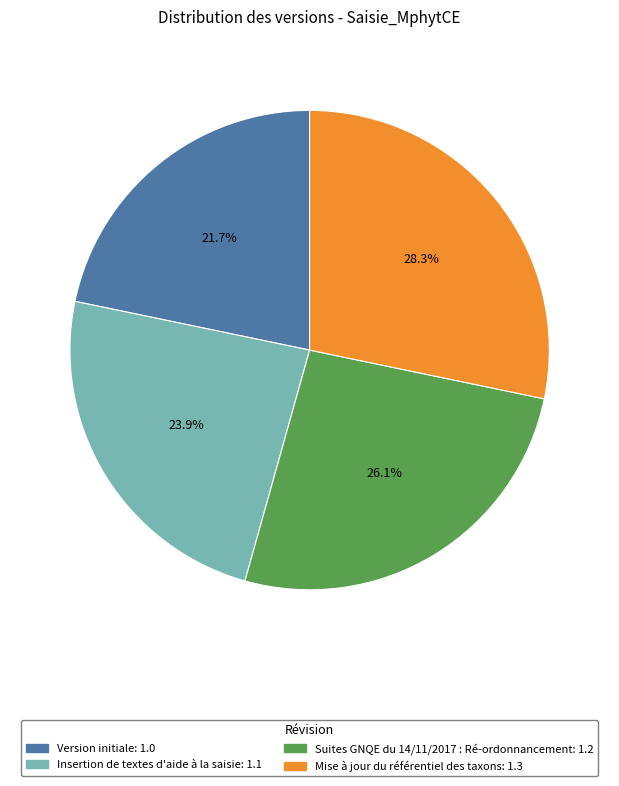

To the nearest percent, what portion does Suites GNQE du 14/11/2017 : Ré-ordonnancement represent?

26%